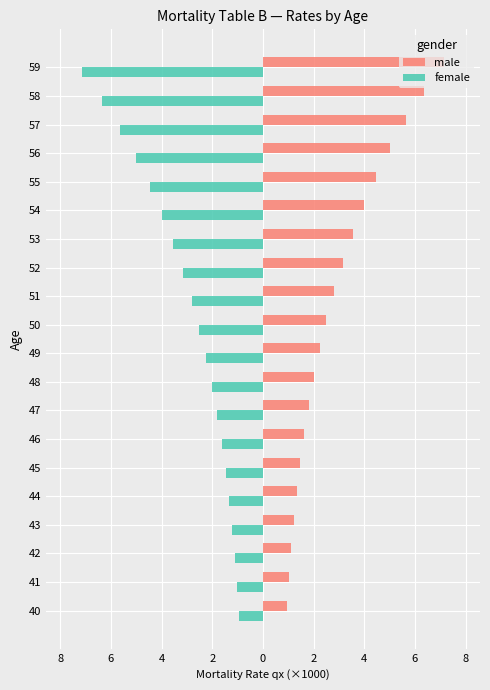

Are the bars horizontal?

Yes